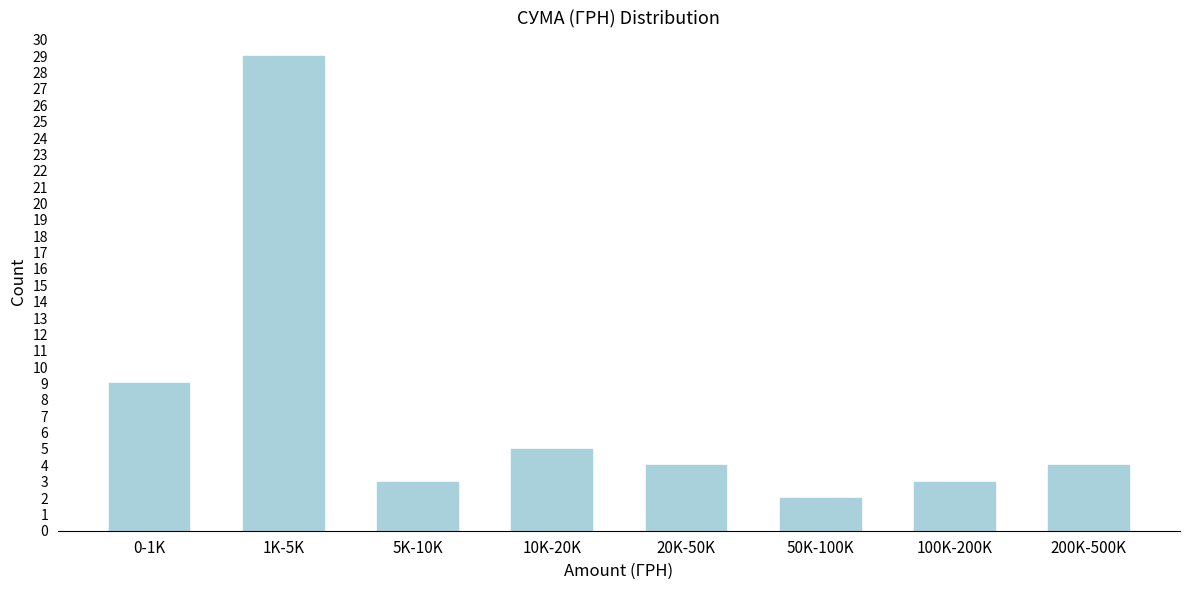

Reading left to right, list all the values displayed in this chart.

0-1K=9	1K-5K=29	5K-10K=3	10K-20K=5	20K-50K=4	50K-100K=2	100K-200K=3	200K-500K=4